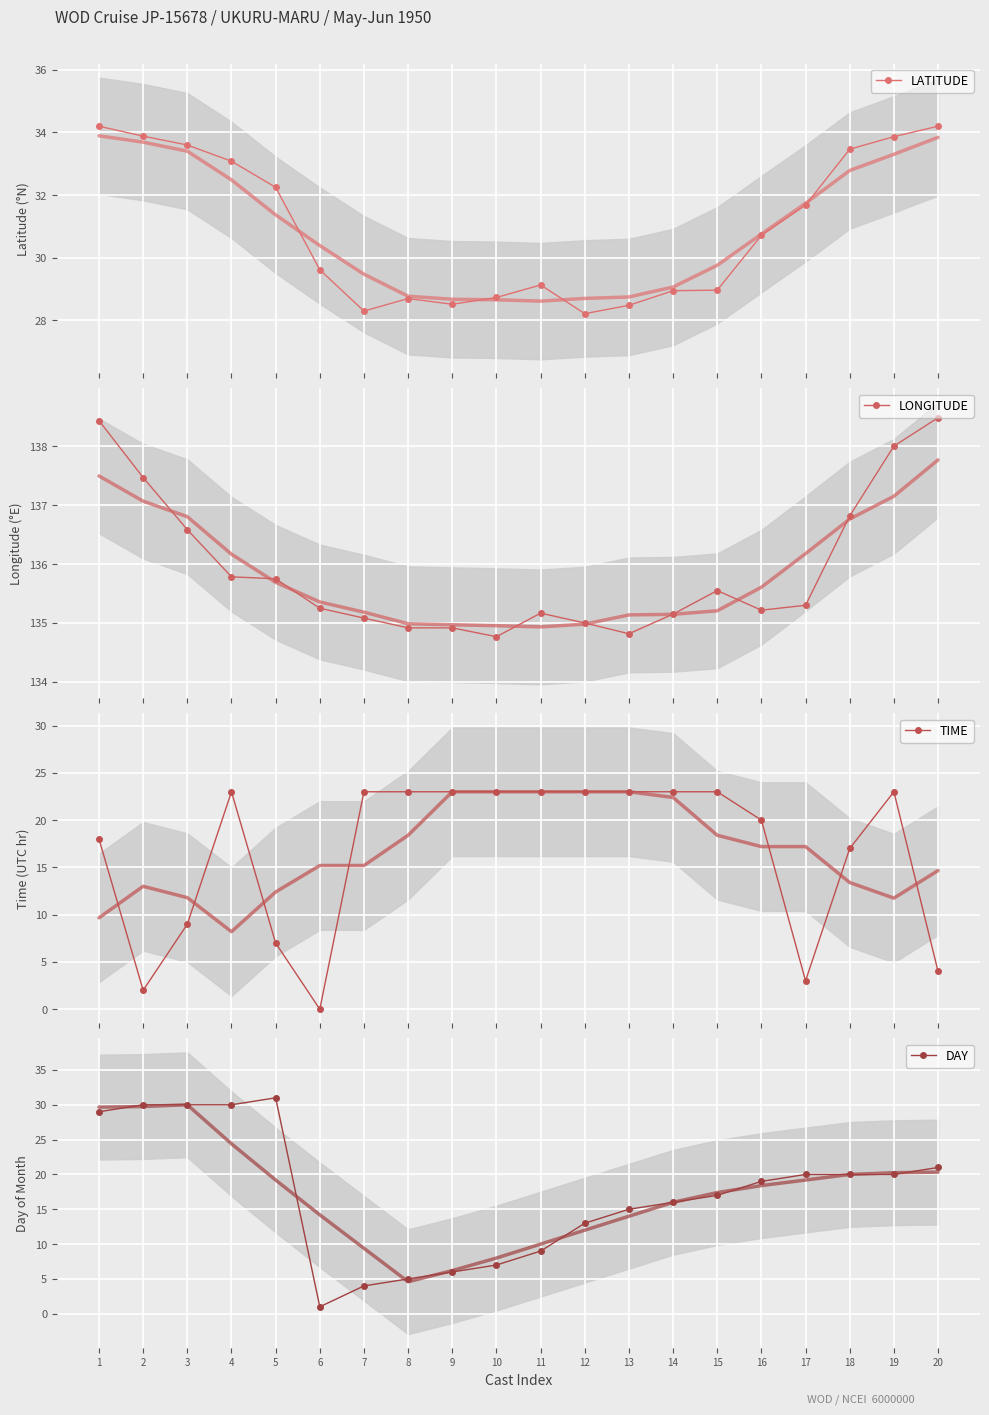

What is the highest value of the LATITUDE series?

34.2